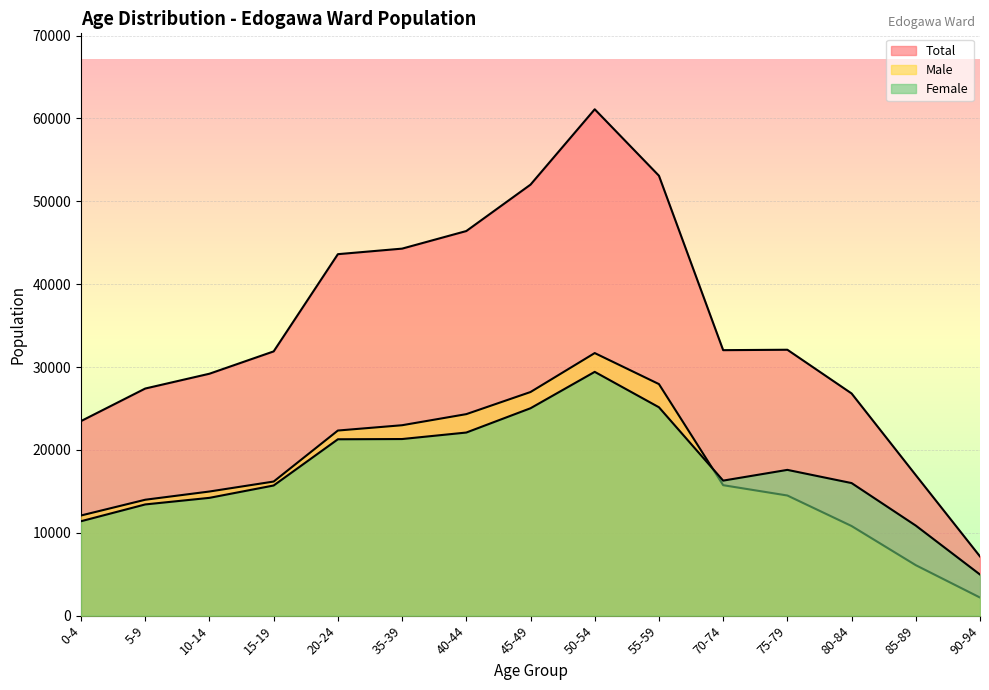

How many data points in Male are above 15741?

7